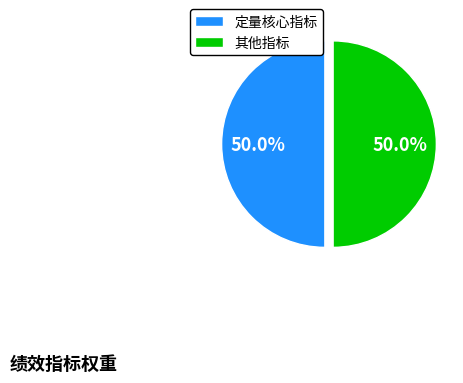

How many segments does this pie chart have?

2